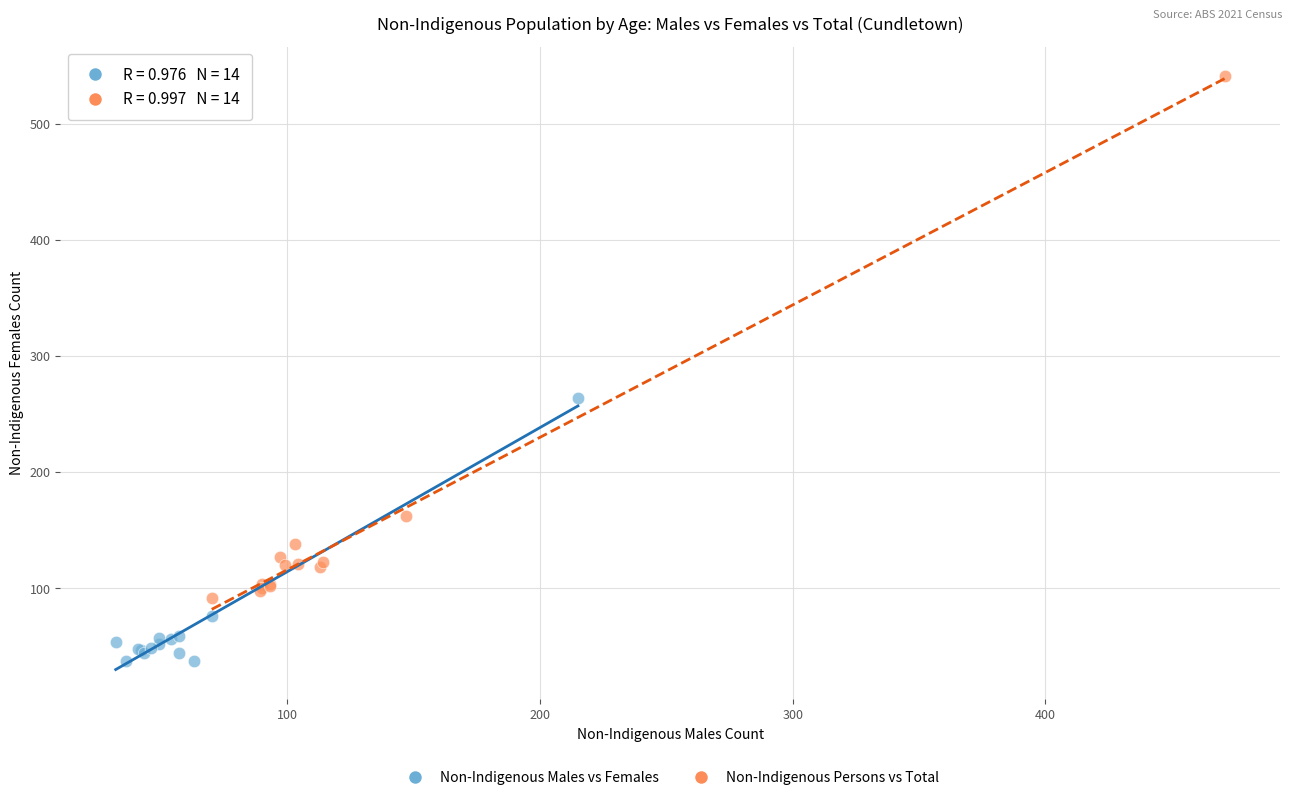

What are all the series names shown in the legend?

Non-Indigenous Males vs Females, Non-Indigenous Persons vs Total